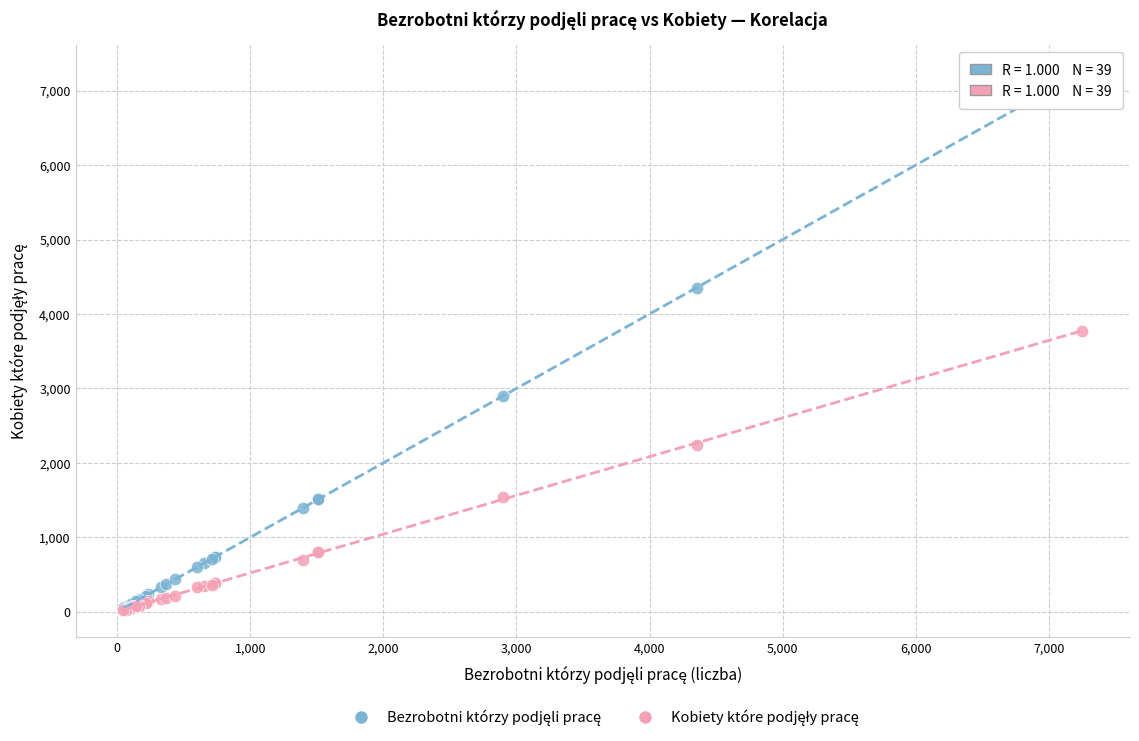

Across all series, what Y value is closest to 3636?

3777